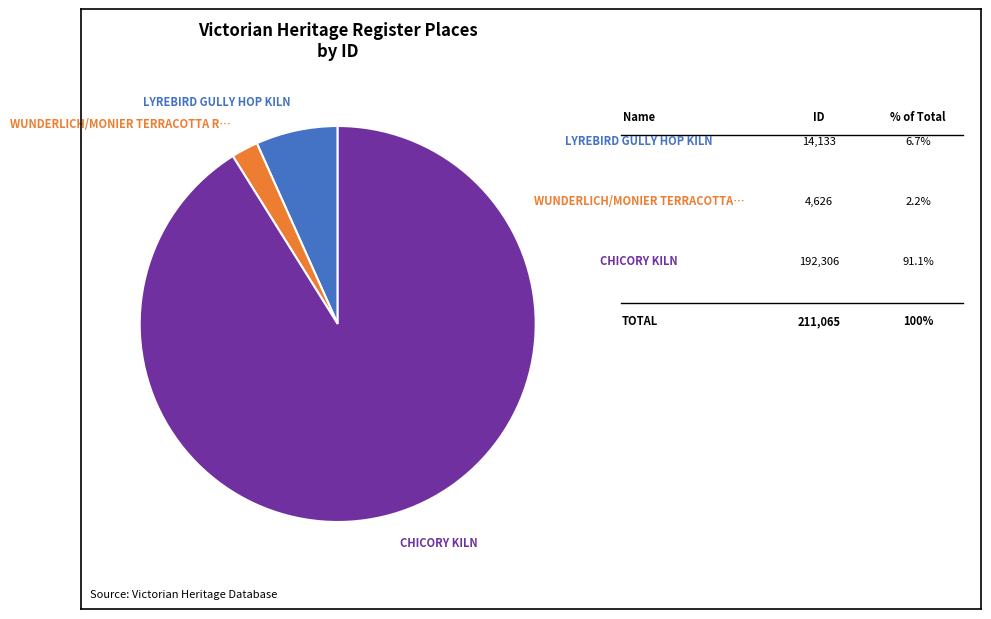

Is there a majority slice in this chart?

Yes